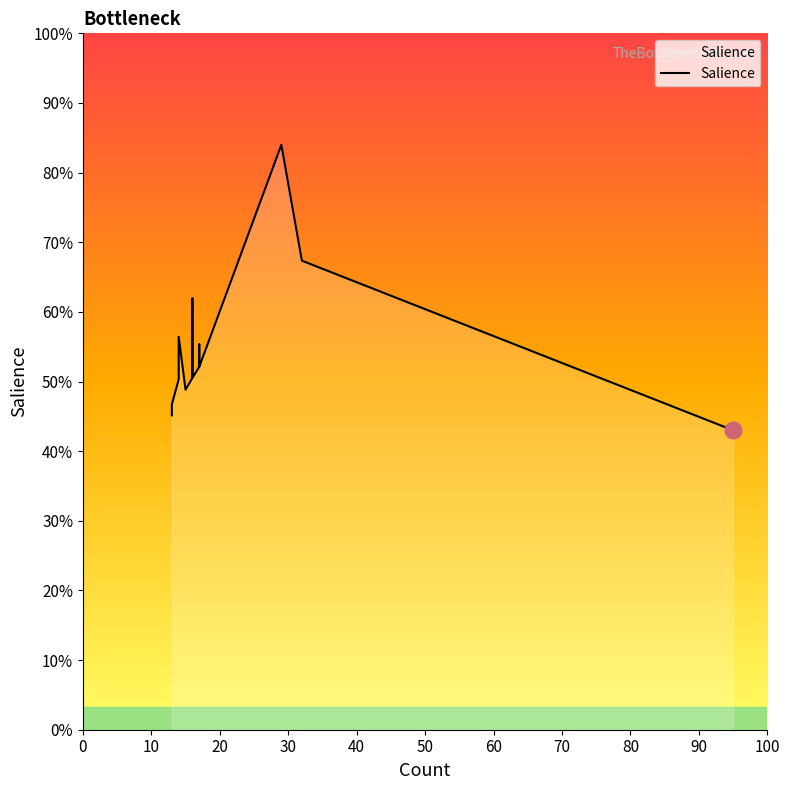

True or false: the data has more than 1 interior local peaks.

True